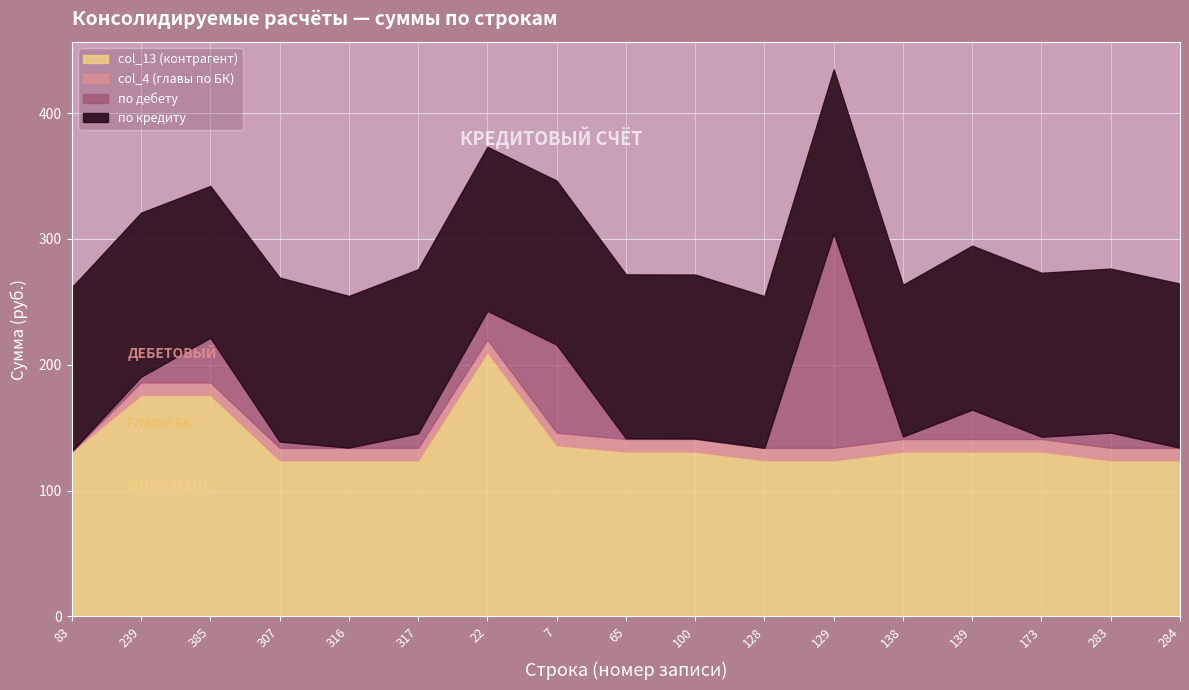

What is the total value across all series at 317?

275.8